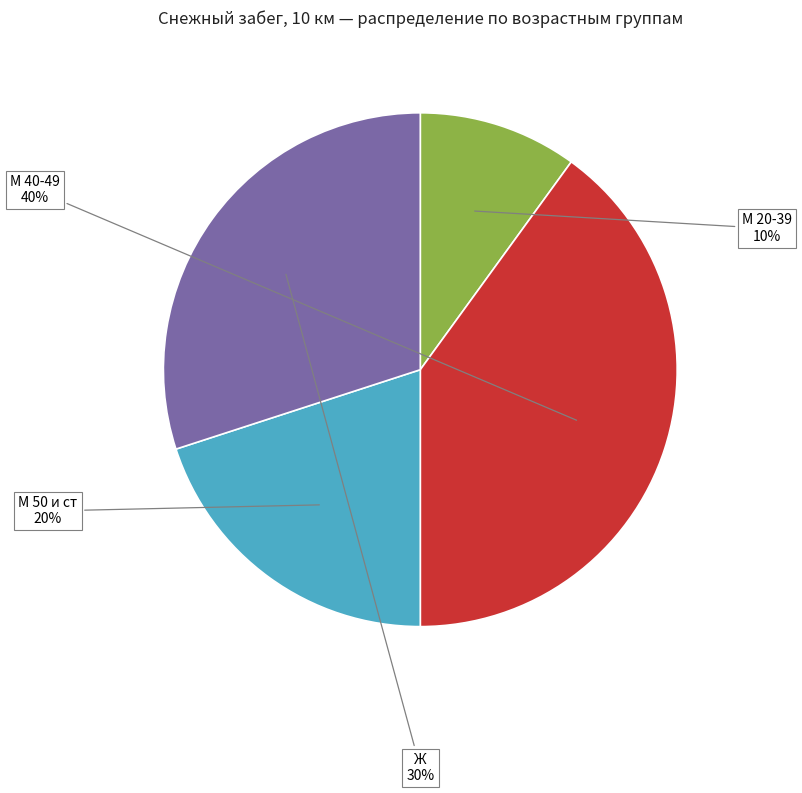

Count the number of slices in the pie.

4